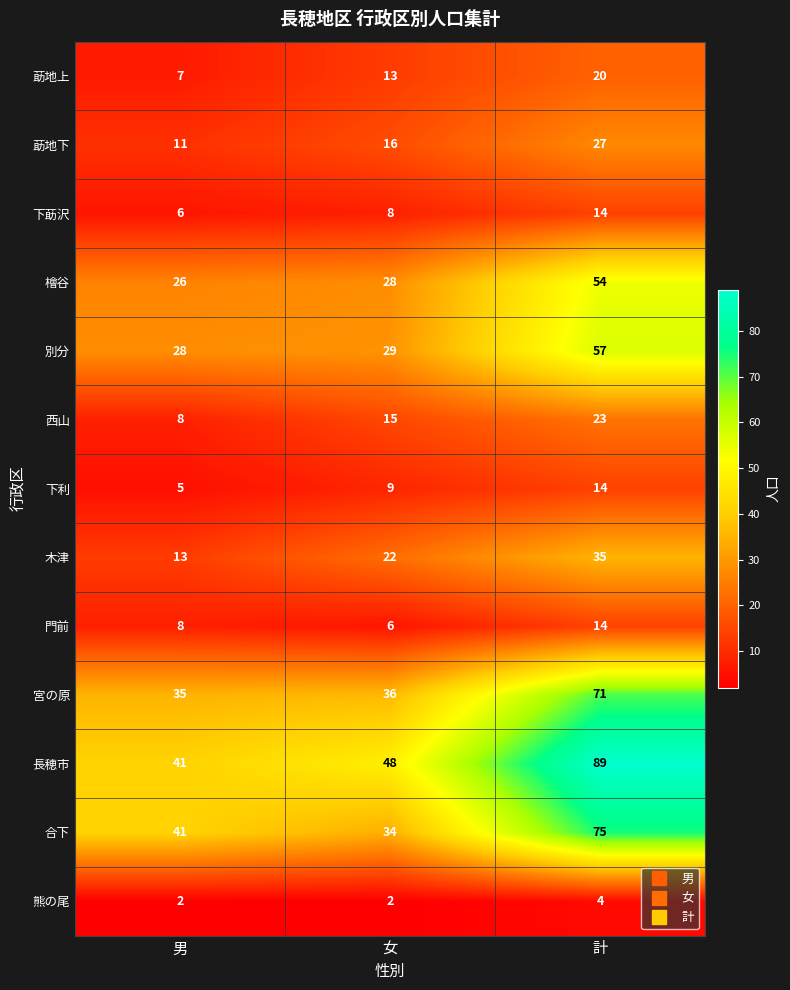

Is it true that 熊の尾 equals 5 at 計?

False